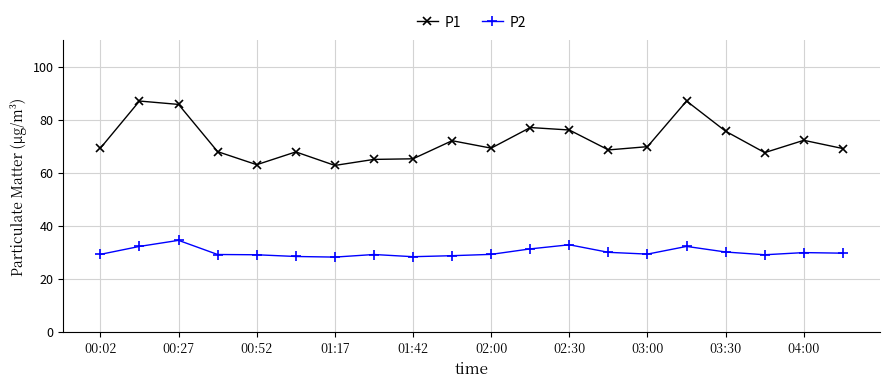

Which series has the largest total across all categories?

P1